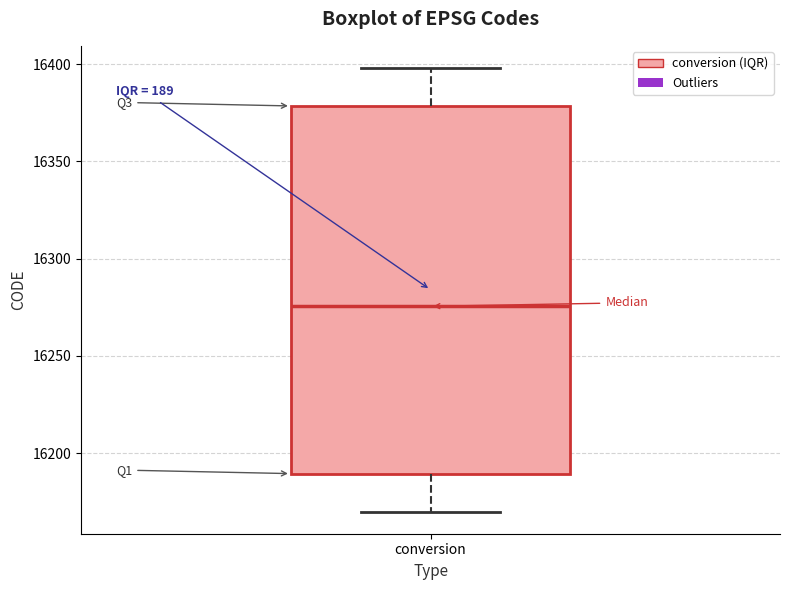

Transcribe this box plot: give where the median line is, the range the box spans, and where the two whiskers end, as read against the y-axis. The values are not printed on the chart, so give them approximately, as read against the axis.

median 16275, box 16190 to 16380, whiskers 16170 to 16400